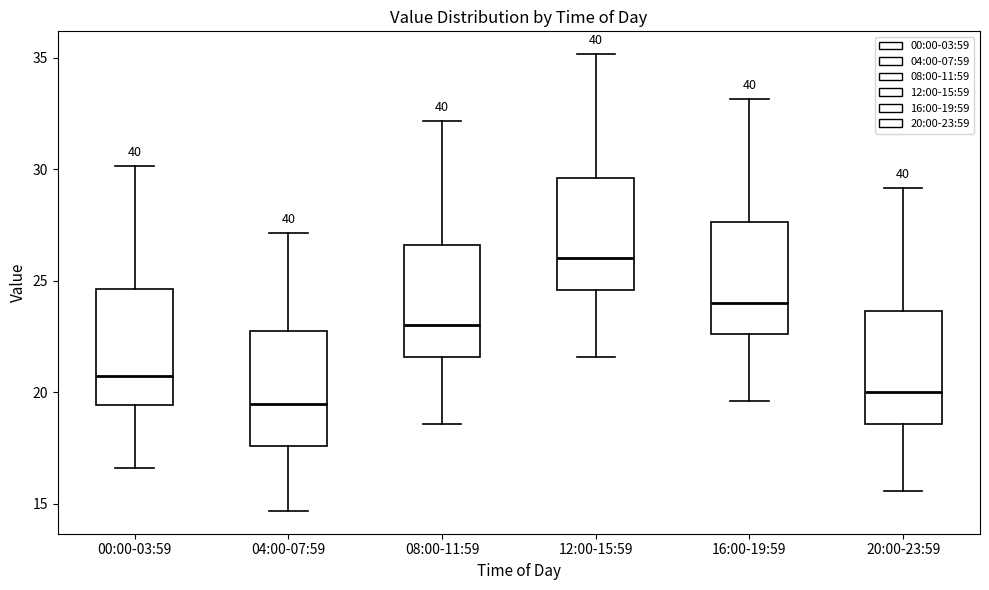

Where is the lower edge of the box for 16:00-19:59 on the y-axis? The values are not printed on the chart, so give them approximately, as read against the axis.

22.5